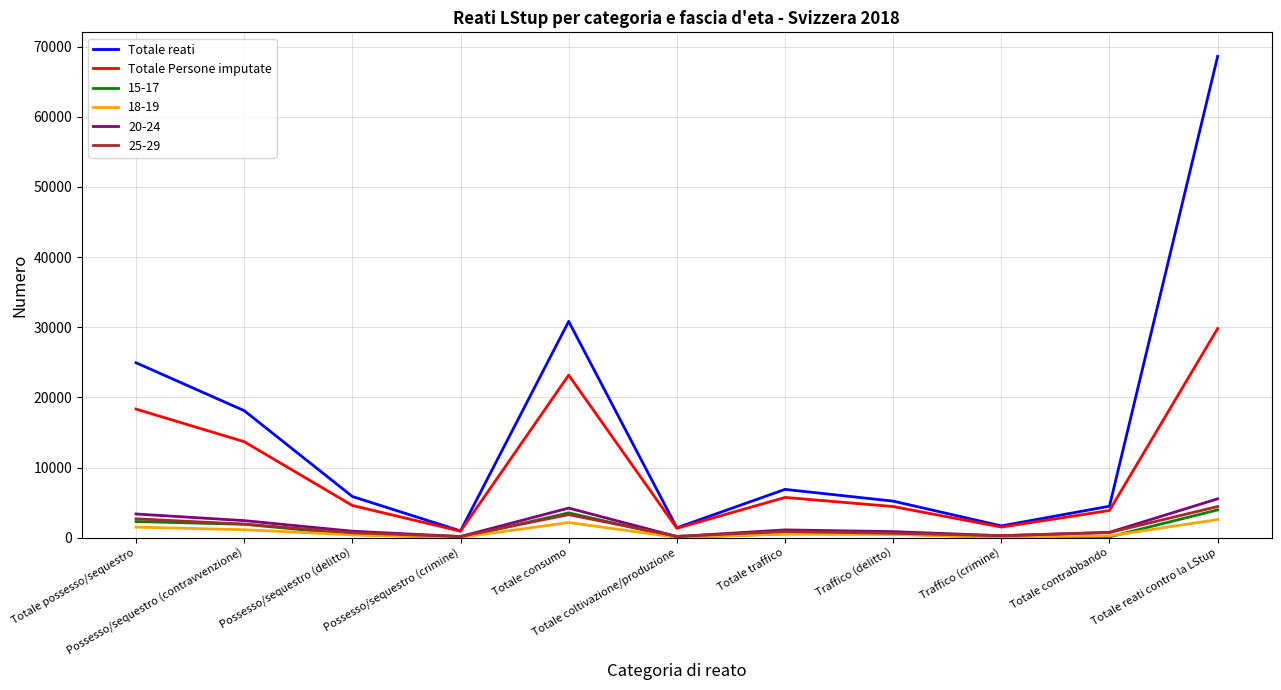

What are all the series names shown in the legend?

Totale reati, Totale Persone imputate, 15-17, 18-19, 20-24, 25-29